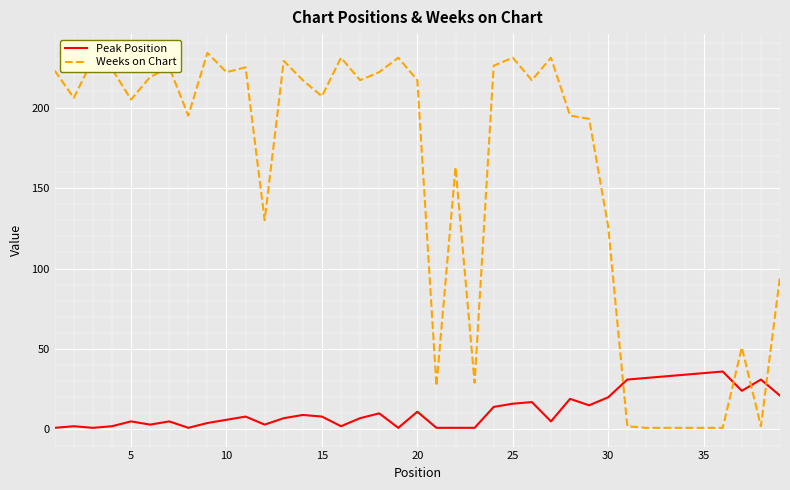

Which series has the largest total across all categories?

Weeks on Chart